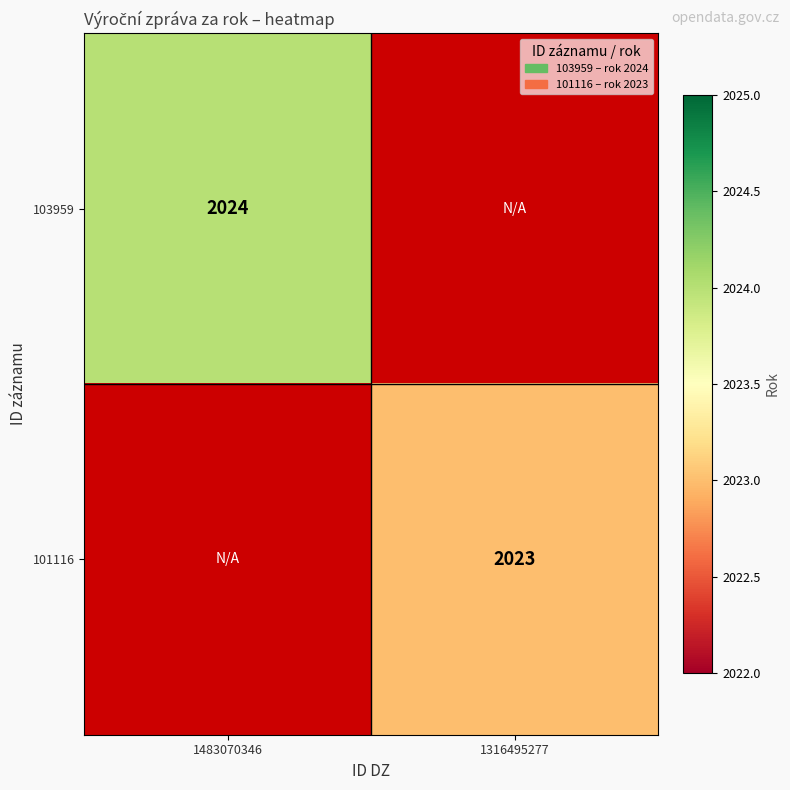

The value of 101116 at 1316495277 is 3569. True or false?

False